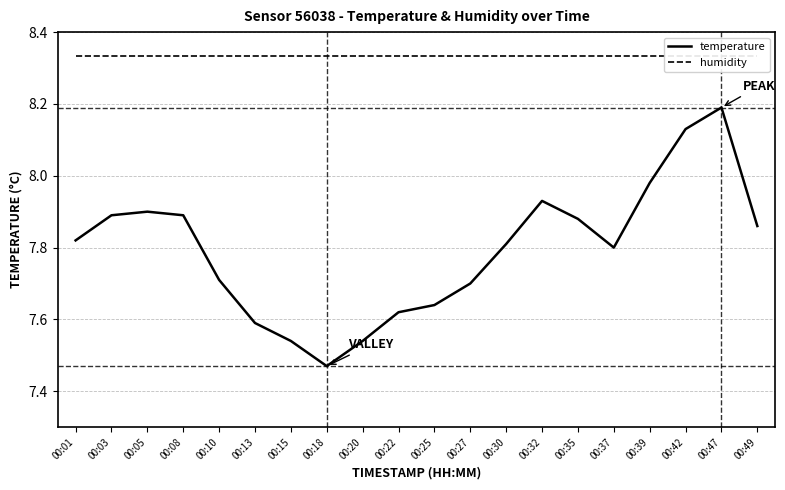

True or false: temperature and humidity cross at least once.

False